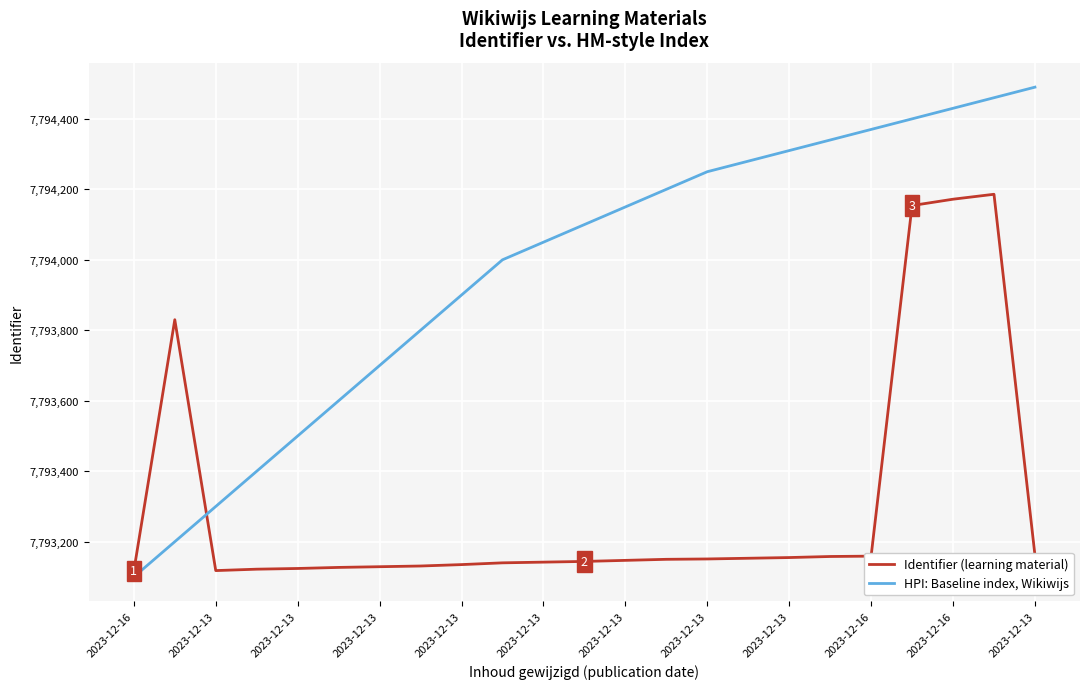

Which series has the largest total across all categories?

HPI: Baseline index, Wikiwijs